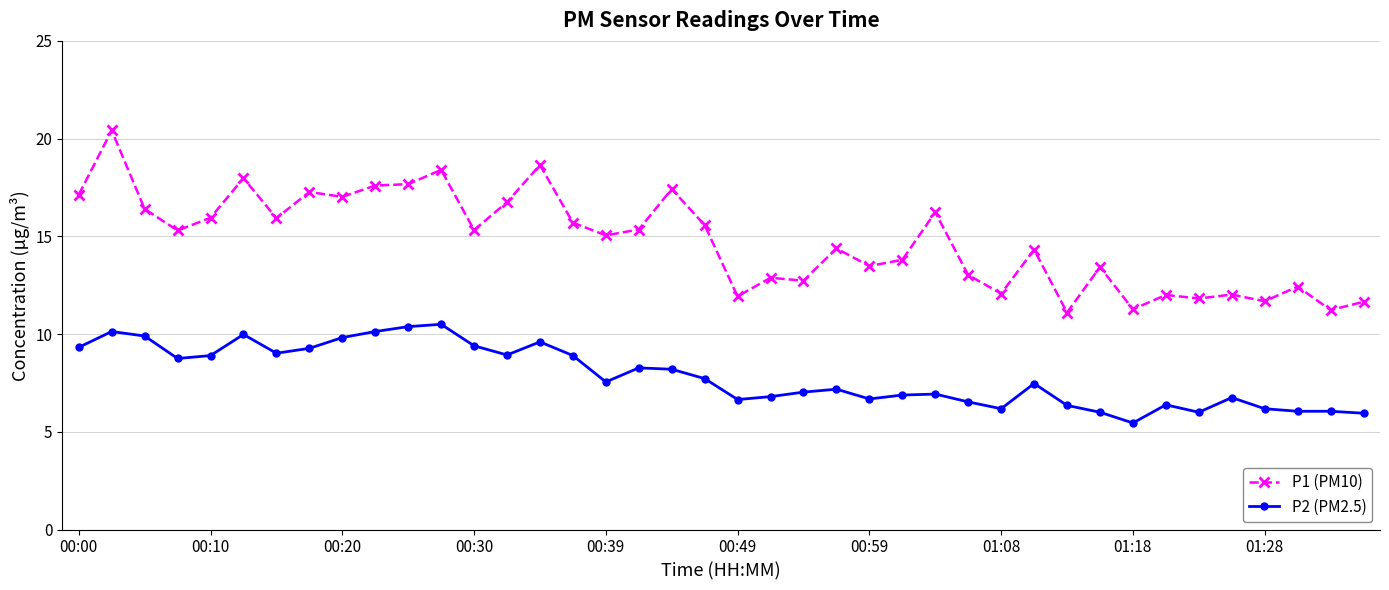

True or false: P1 (PM10) and P2 (PM2.5) cross at least once.

False